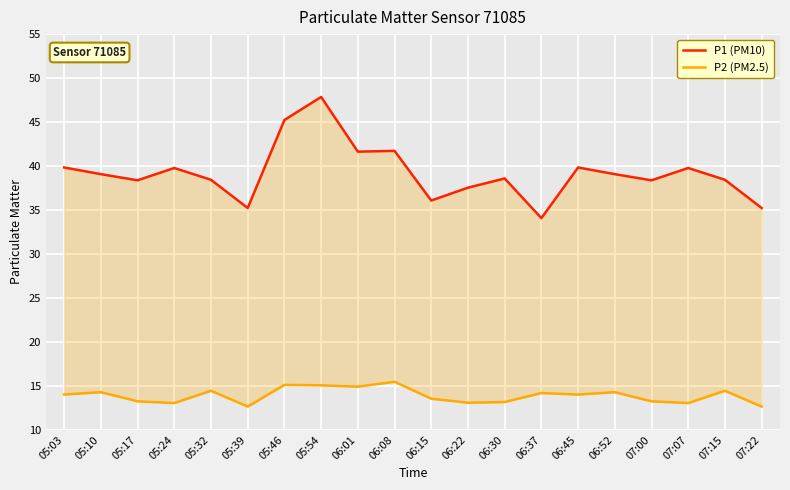

What is the difference between the P2 (PM2.5) values at 06:30 and 06:52?

1.1